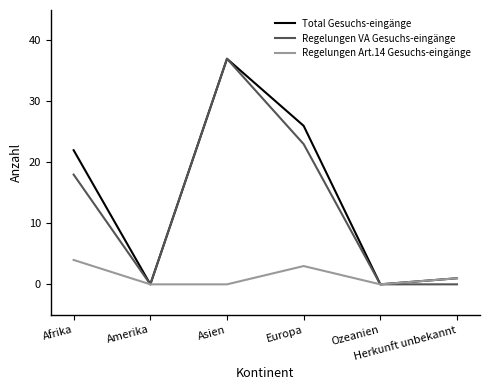

What is the sum of all Regelungen VA Gesuchs-eingänge values?

78